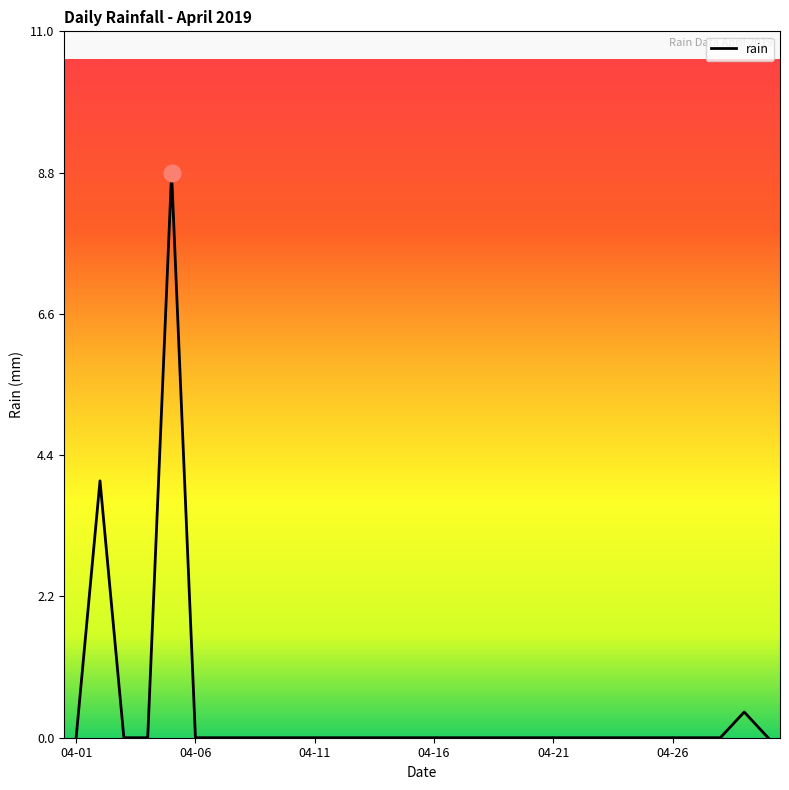

How many distinct data groups are displayed?

1